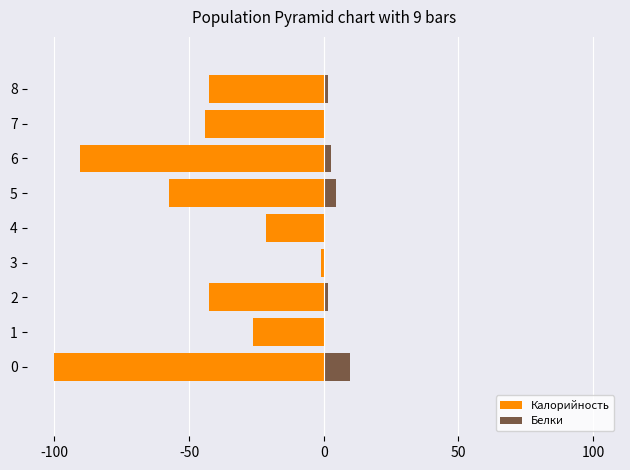

What is the difference between the second highest and minimum values in the Калорийность series?

78.7